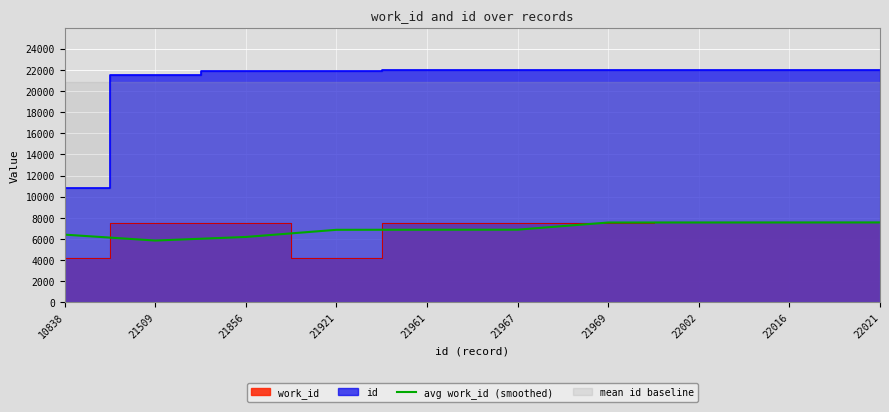

What is the difference between the values at 21967 and 21509?

1027.9